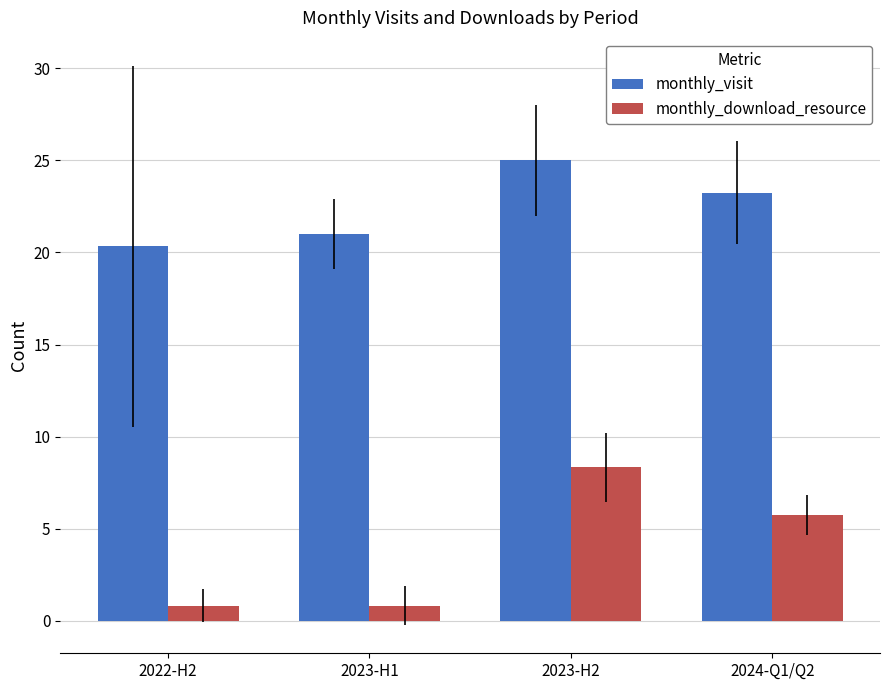

True or false: monthly_download_resource has a value of 5.8 at 2024-Q1/Q2.

True